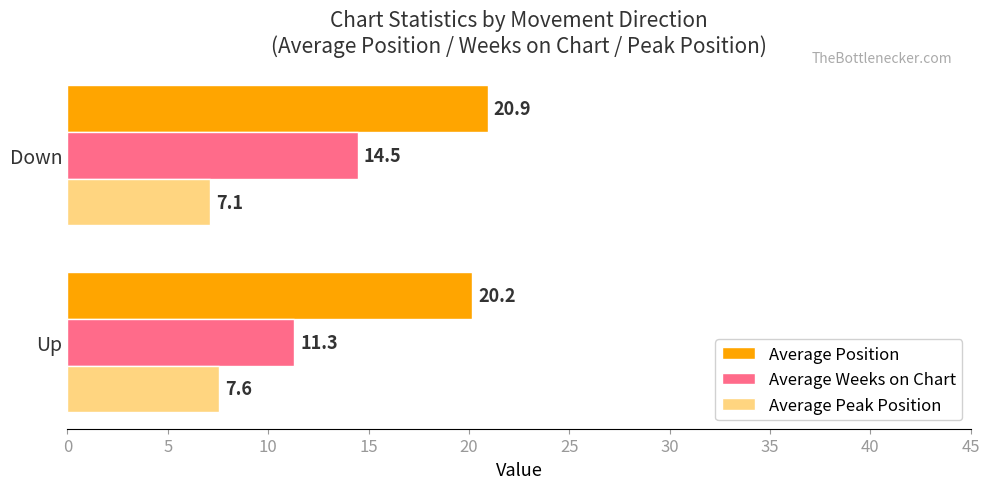

What is the average value of the Average Peak Position series?

7.3